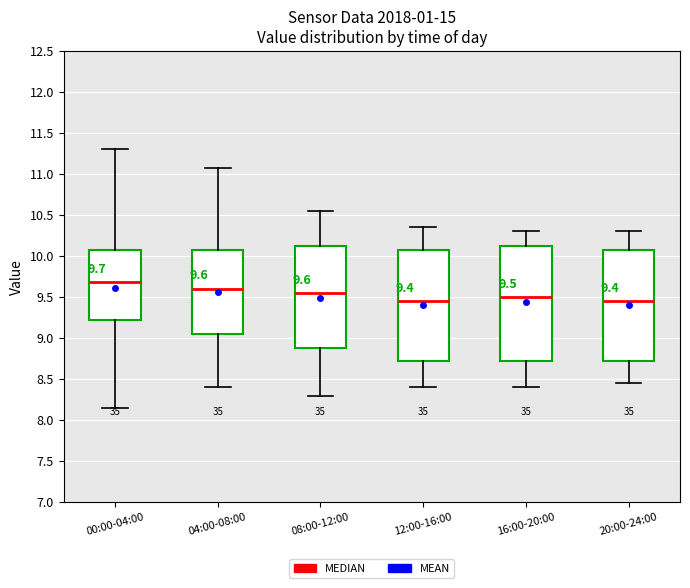

Which box's median line is the highest?

00:00-04:00